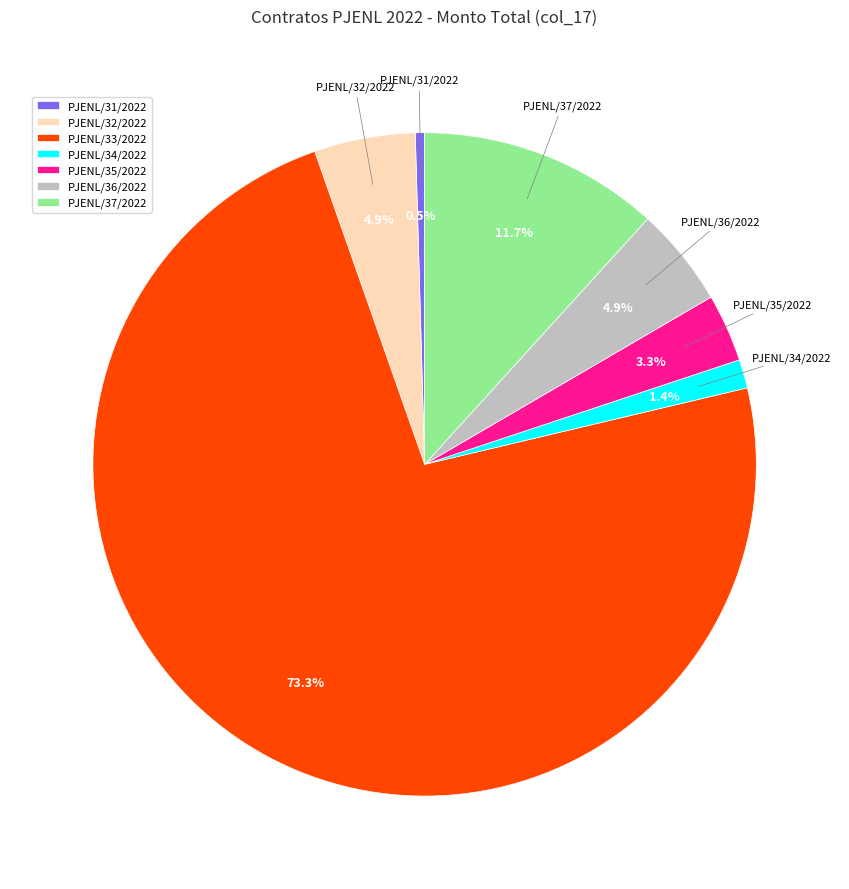

To the nearest percent, what is the average slice percentage?

14%